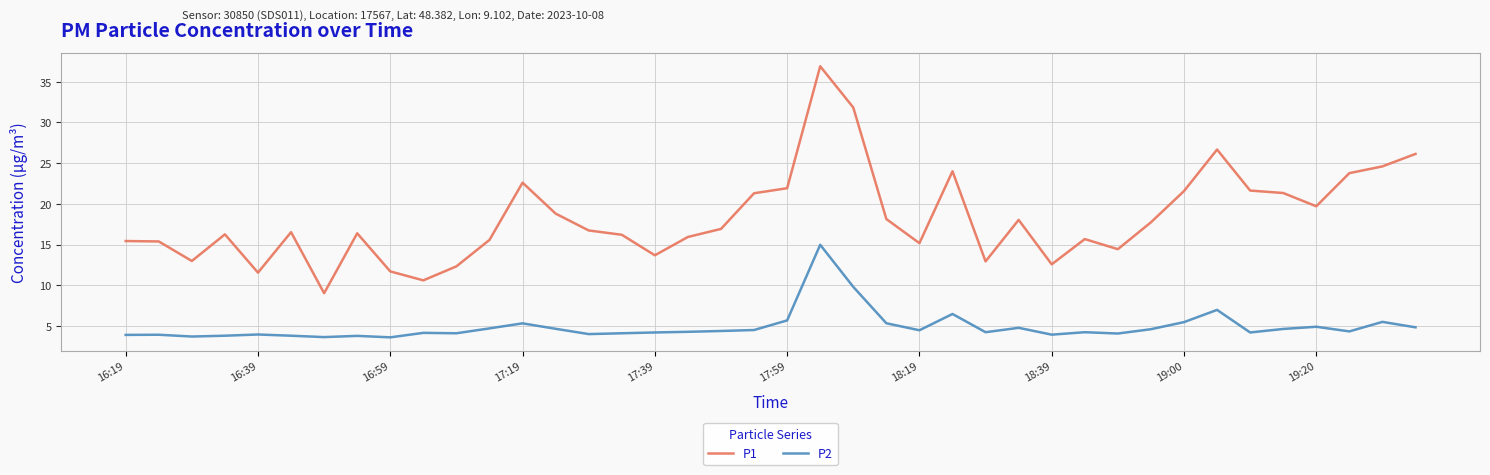

What is the sum of all P1 values?

730.6